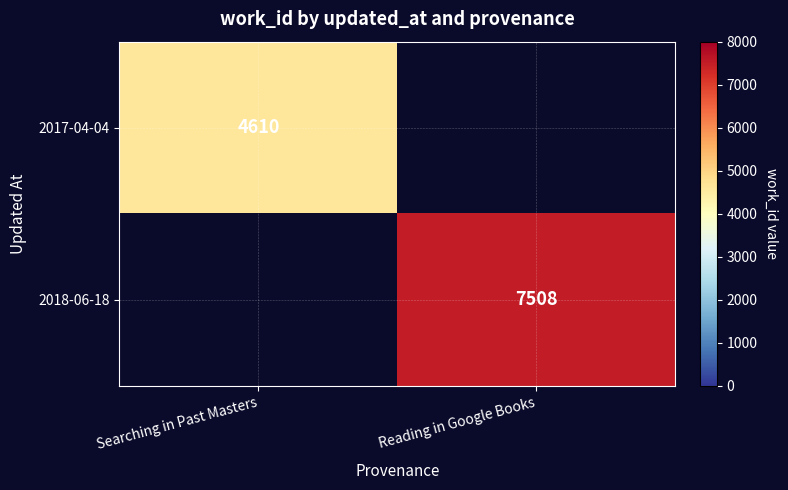

At which category does the chart reach its peak across all series?

Reading in Google Books